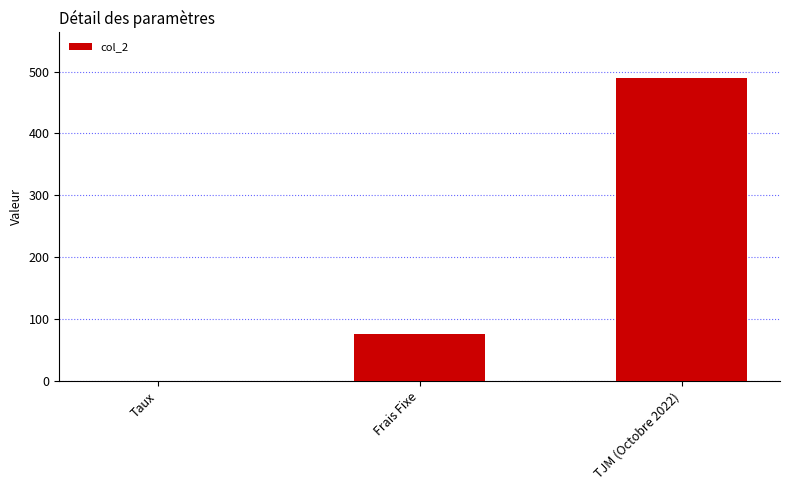

Between TJM (Octobre 2022) and Frais Fixe, which is larger?

TJM (Octobre 2022)